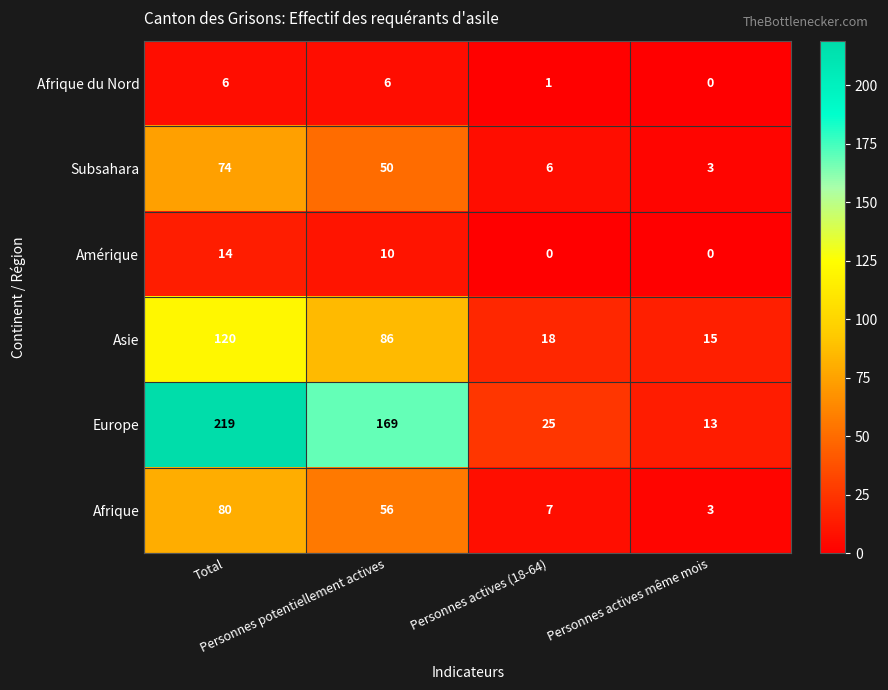

At Total, list the series in order from smallest to largest.

Afrique du Nord, Amérique, Subsahara, Afrique, Asie, Europe